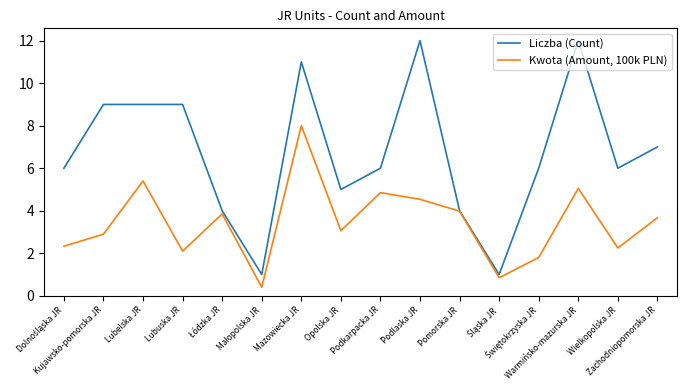

Which series has the widest spread of values?

Liczba (Count)